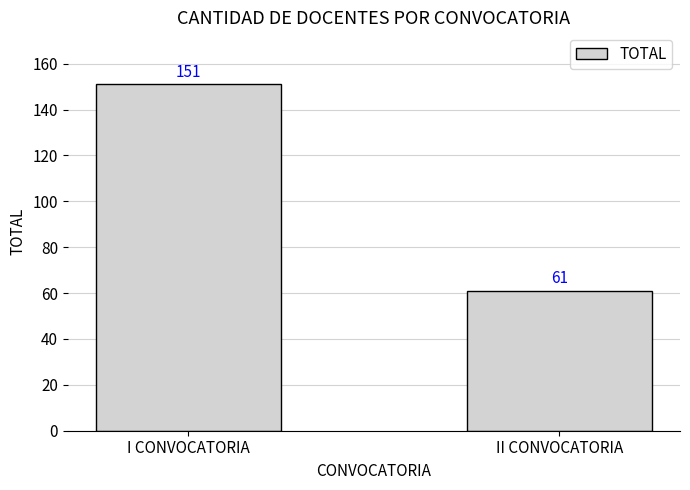

List the labels in order of value, largest first.

I CONVOCATORIA, II CONVOCATORIA